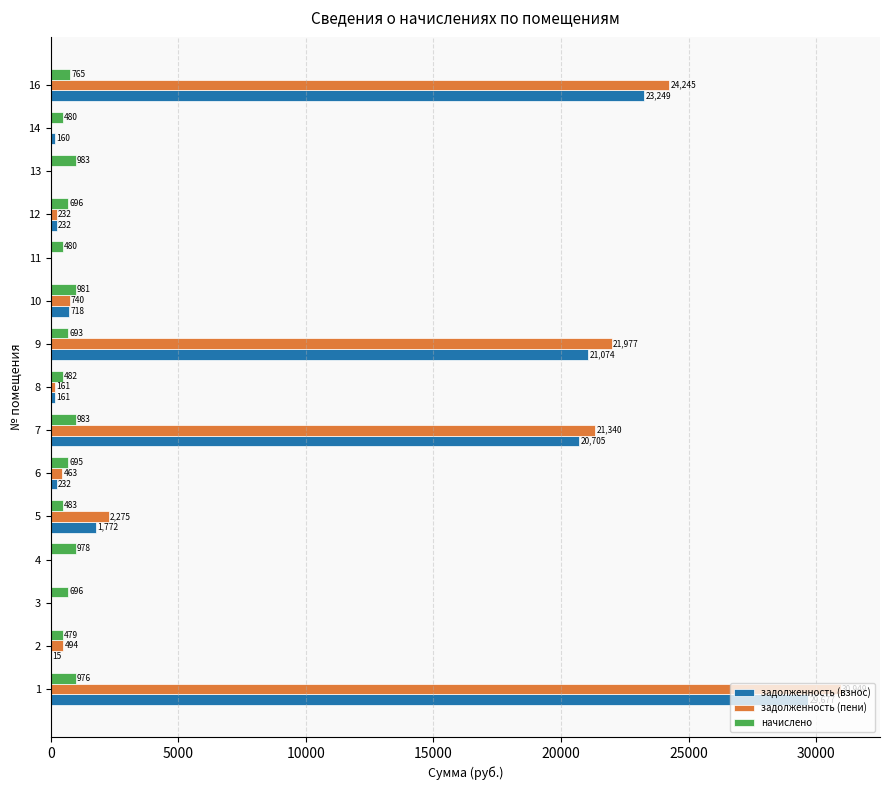

What are all the series names shown in the legend?

задолженность (взнос), задолженность (пени), начислено